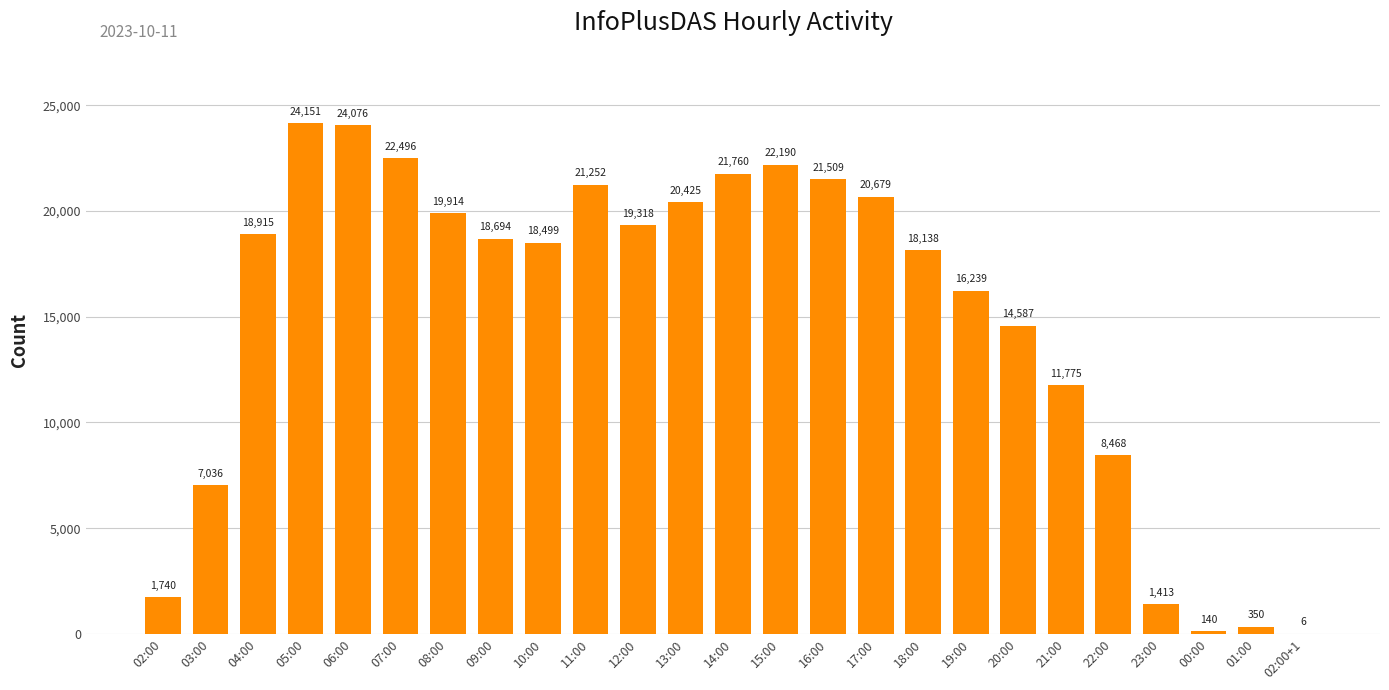

What is the change in value from 03:00 to 17:00?

+13643